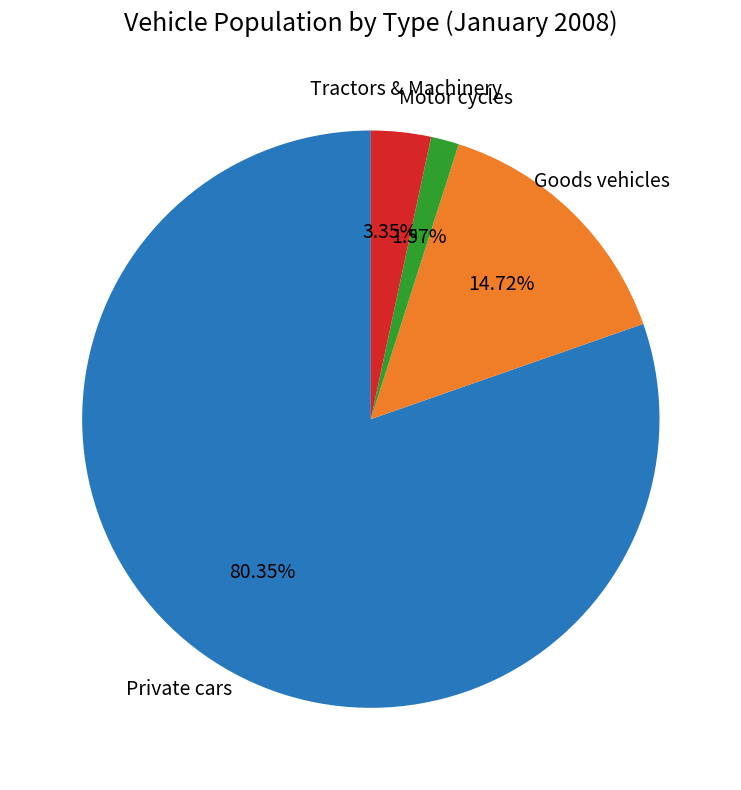

How many segments does this pie chart have?

4